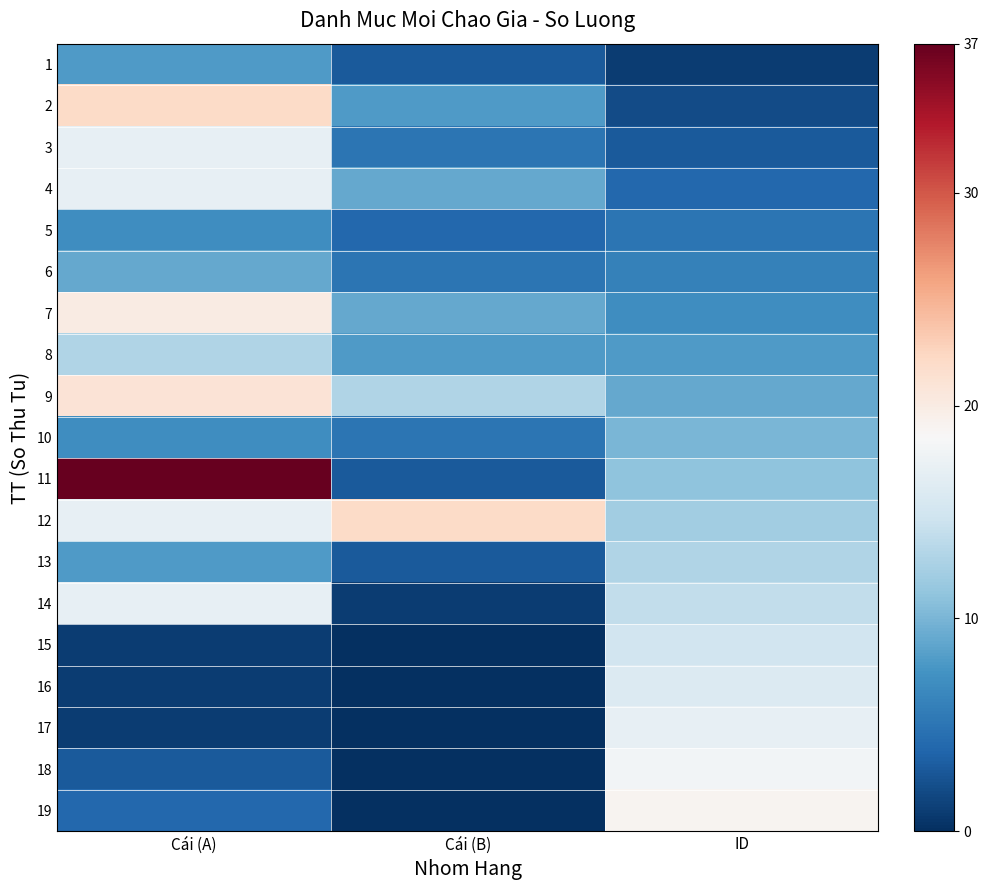

Reading left to right, list all the values displayed in this chart.

1: Cái (A)=8	Cái (B)=3	ID=1
2: Cái (A)=22	Cái (B)=8	ID=2
3: Cái (A)=17	Cái (B)=5	ID=3
4: Cái (A)=17	Cái (B)=9	ID=4
5: Cái (A)=7	Cái (B)=4	ID=5
6: Cái (A)=9	Cái (B)=5	ID=6
7: Cái (A)=20	Cái (B)=9	ID=7
8: Cái (A)=13	Cái (B)=8	ID=8
9: Cái (A)=21	Cái (B)=13	ID=9
10: Cái (A)=7	Cái (B)=5	ID=10
11: Cái (A)=37	Cái (B)=3	ID=11
12: Cái (A)=17	Cái (B)=22	ID=12
13: Cái (A)=8	Cái (B)=3	ID=13
14: Cái (A)=17	Cái (B)=1	ID=14
15: Cái (A)=1	Cái (B)=0	ID=15
16: Cái (A)=1	Cái (B)=0	ID=16
17: Cái (A)=1	Cái (B)=0	ID=17
18: Cái (A)=3	Cái (B)=0	ID=18
19: Cái (A)=4	Cái (B)=0	ID=19